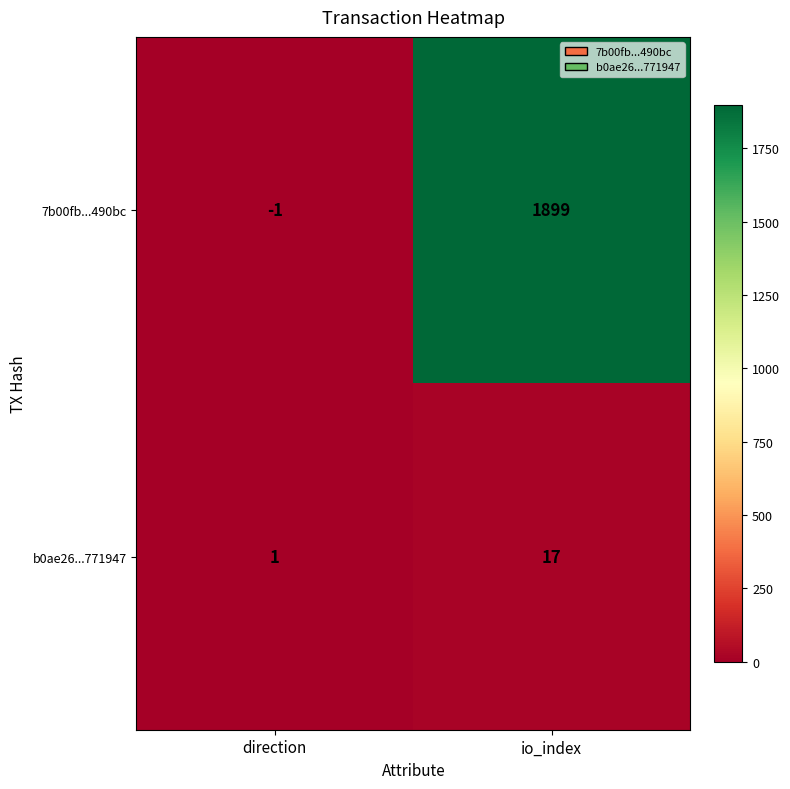

What is the smallest value displayed?

-1